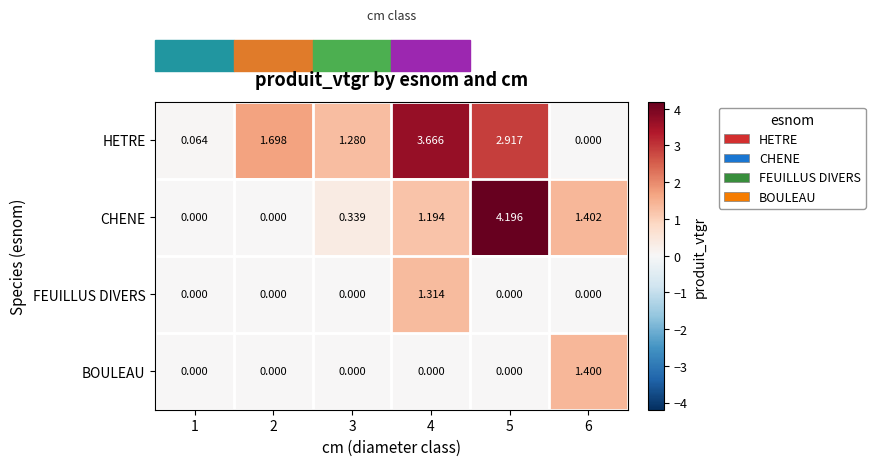

Between 4 and 6, which series saw the biggest shift?

HETRE